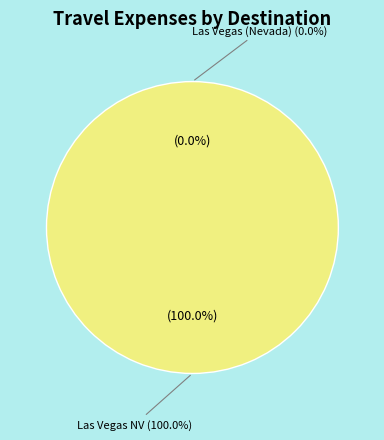

Rank the categories by value from highest to lowest.

Las Vegas NV, Las Vegas (Nevada)